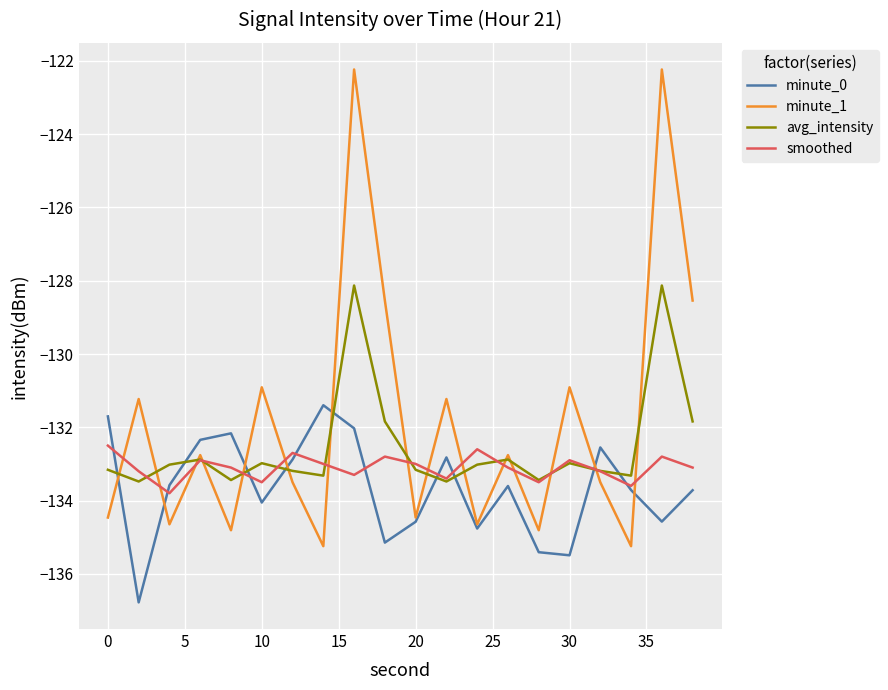

Which series has the largest range (max minus min)?

minute_1